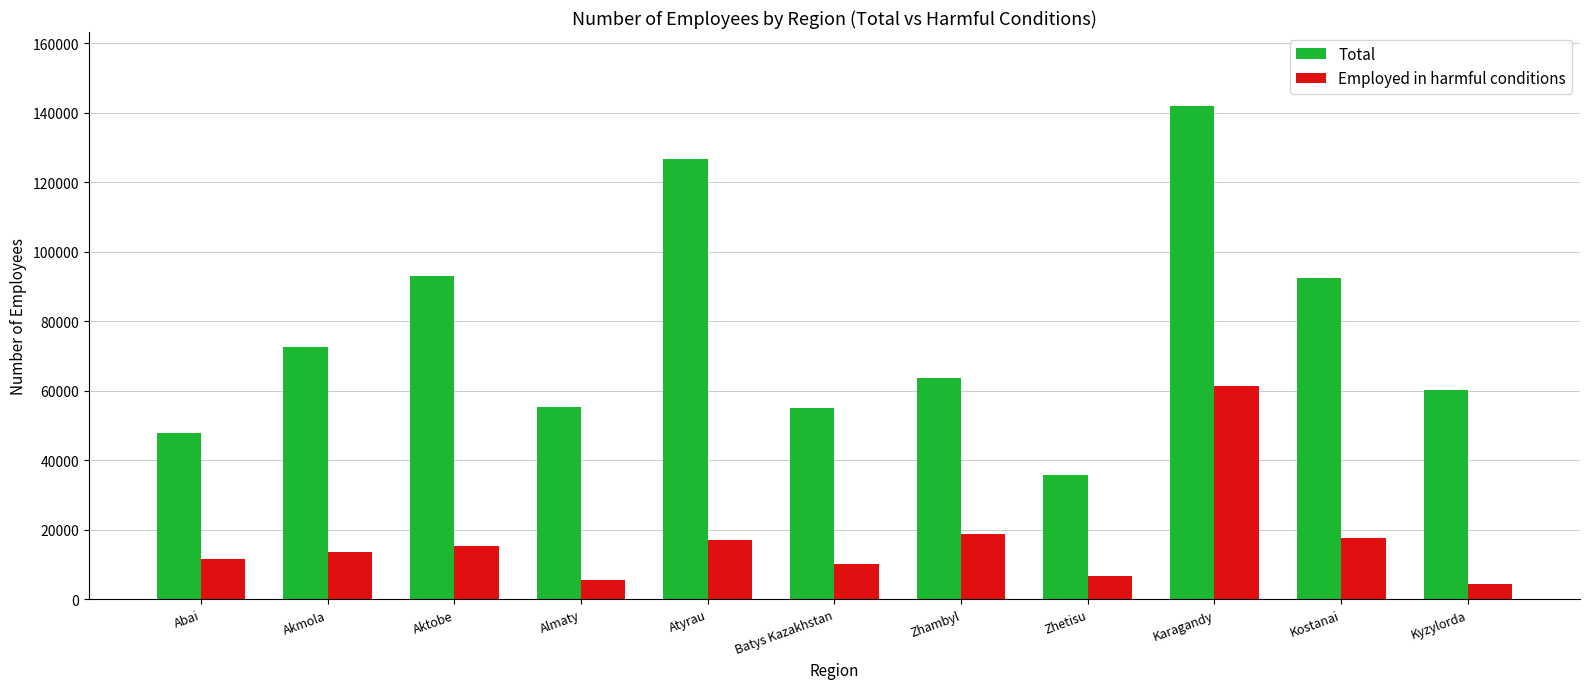

Which series has the largest total across all categories?

Total